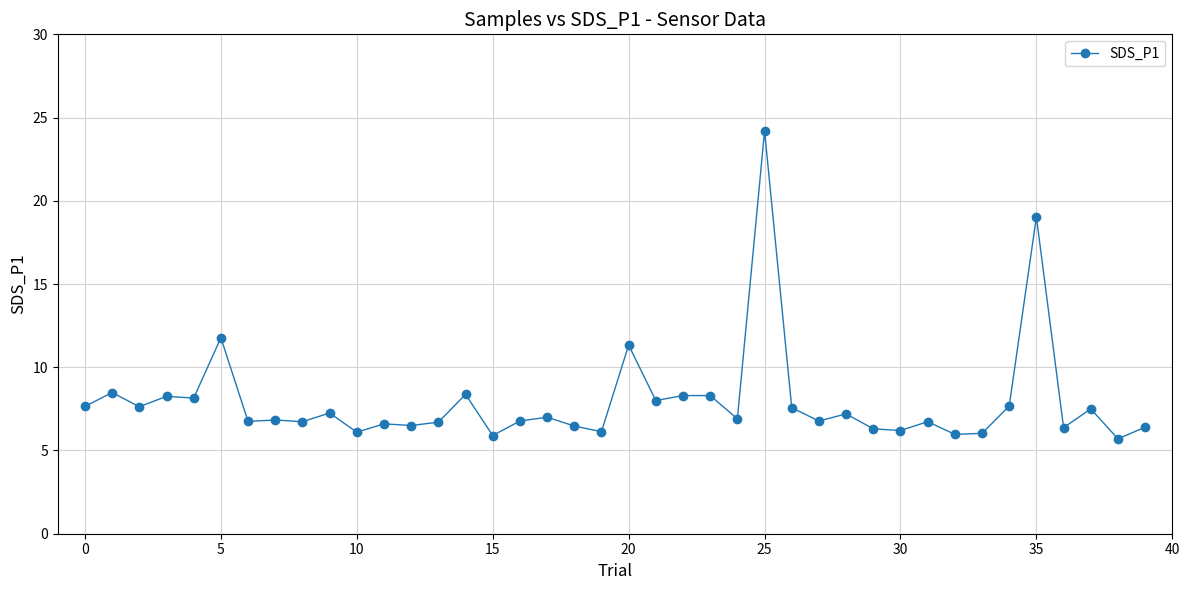

What is the value of the 38th point from the left?

7.5